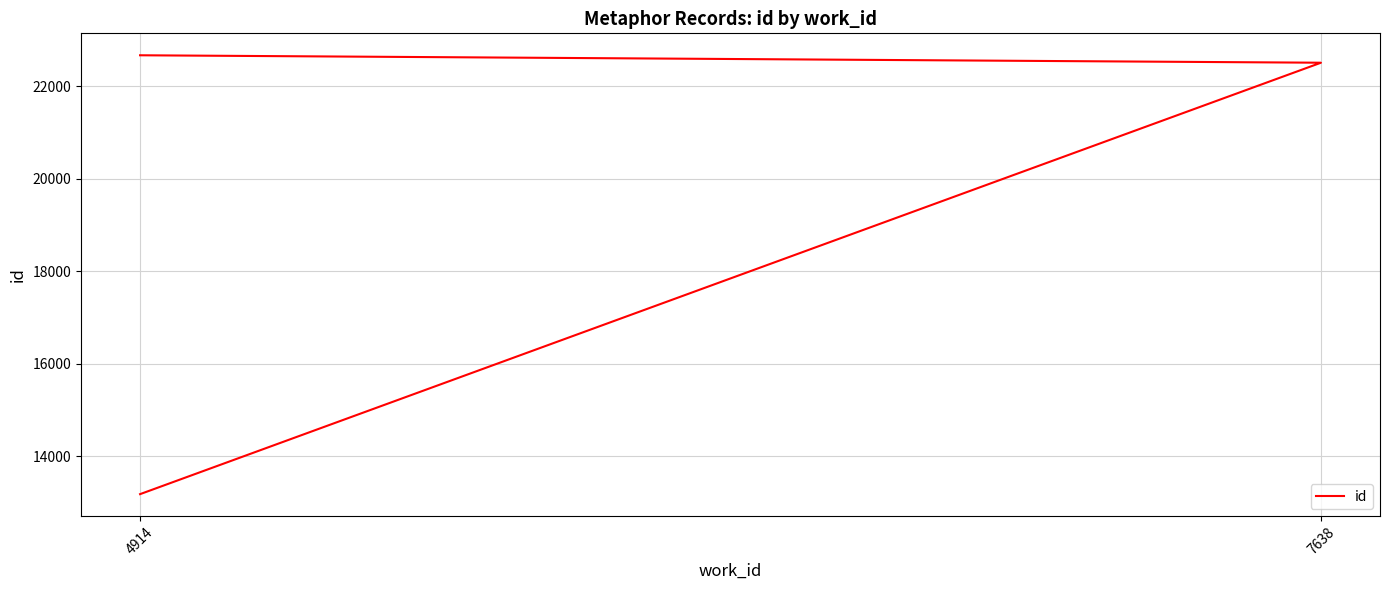

What value does the data have at 4914, to the nearest 50?

13200